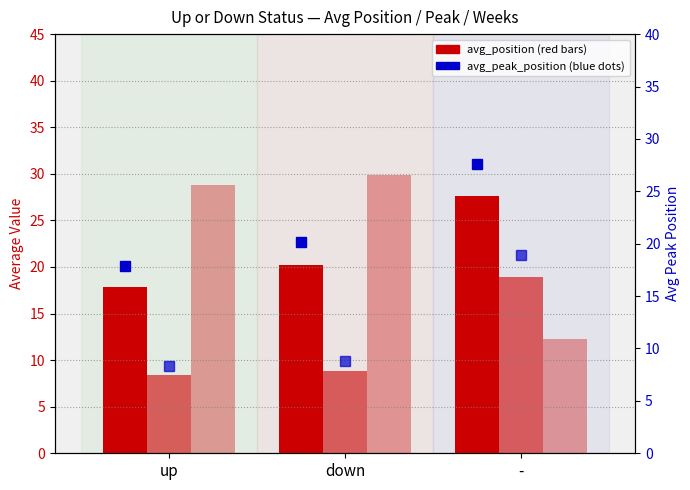

What is the difference between the highest and lowest values at up?

20.4